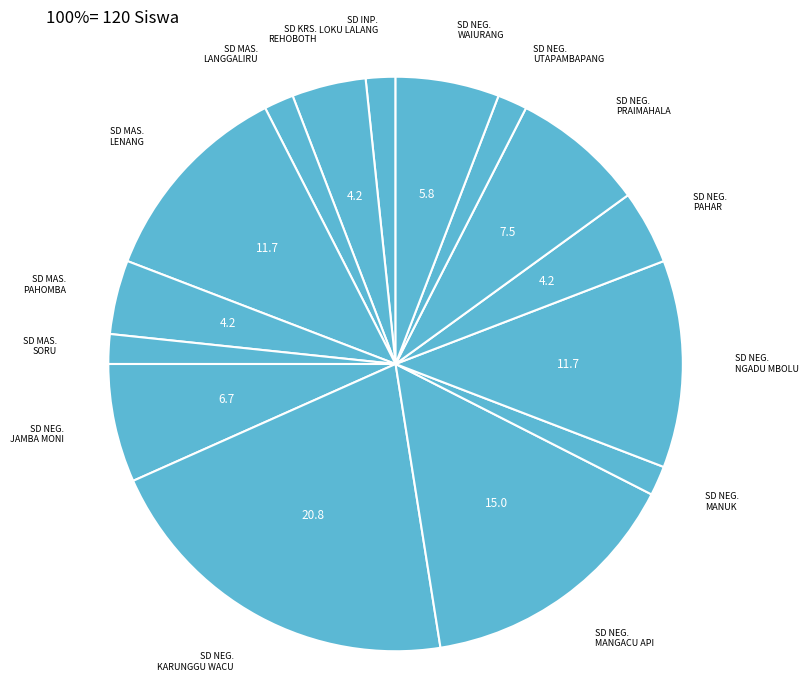

What is the largest slice in the pie chart?

SD NEG. KARUNGGU WACU